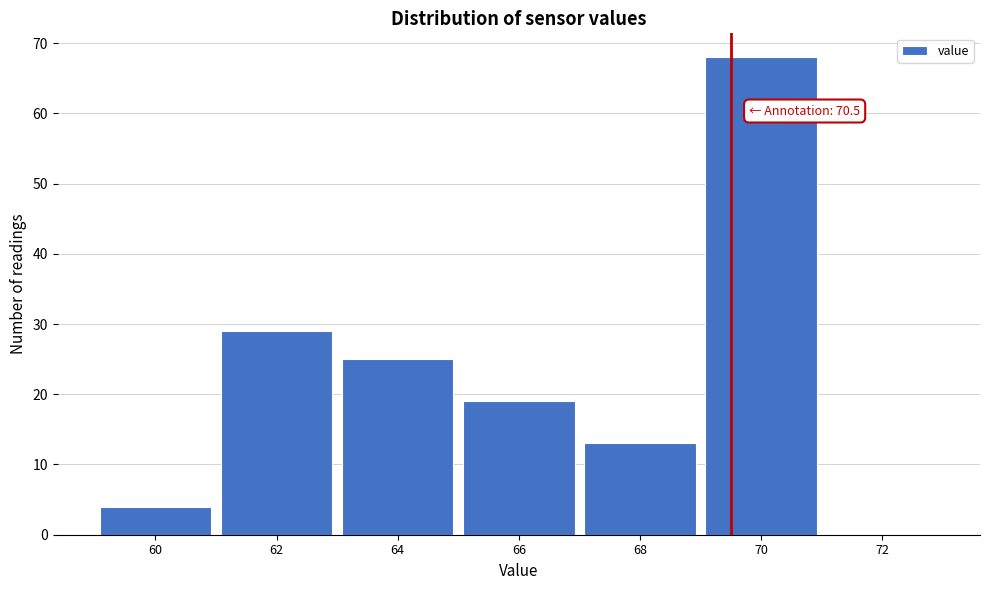

Reading left to right, transcribe all the data shown in this chart.

60=4	62=29	64=25	66=19	68=13	70=68	72=0